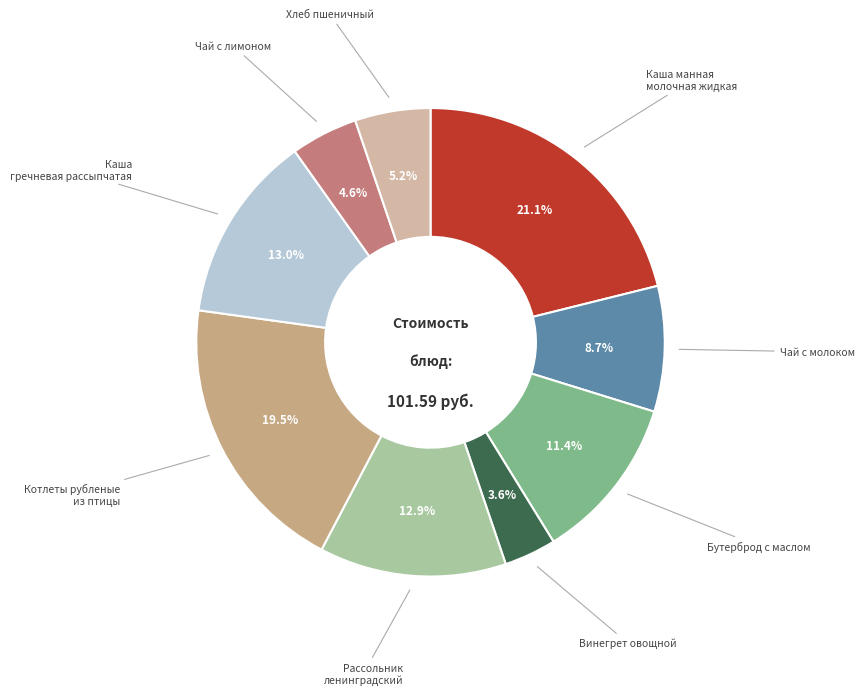

True or false: Рассольник ленинградский accounts for 3% of the total.

False